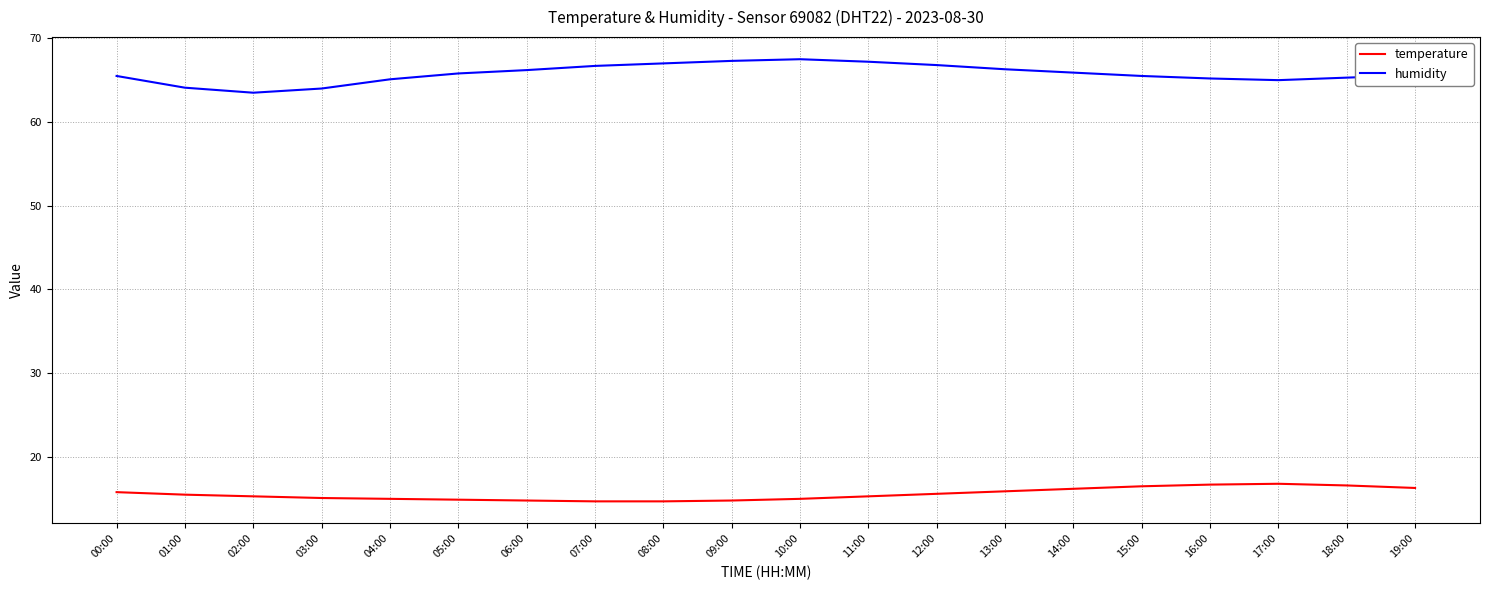

List the series in order of their overall mean, lowest first.

temperature, humidity